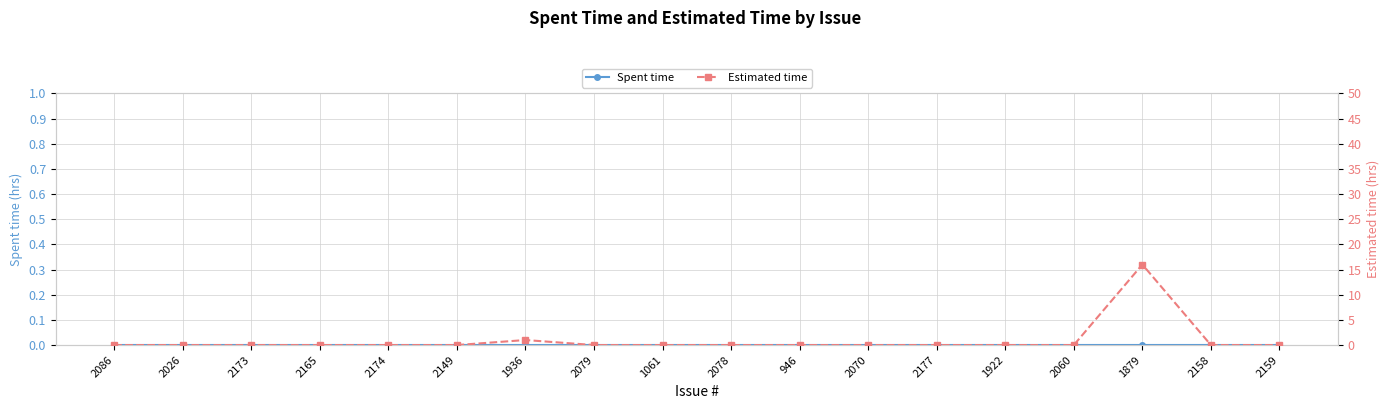

Rank the series by their maximum value, from highest to lowest.

Estimated time, Spent time